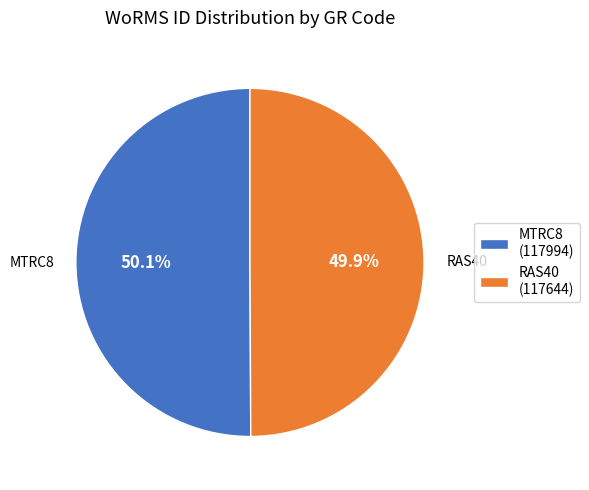

What percentage do RAS40 (117644) and MTRC8 (117994) together represent?

100.0%